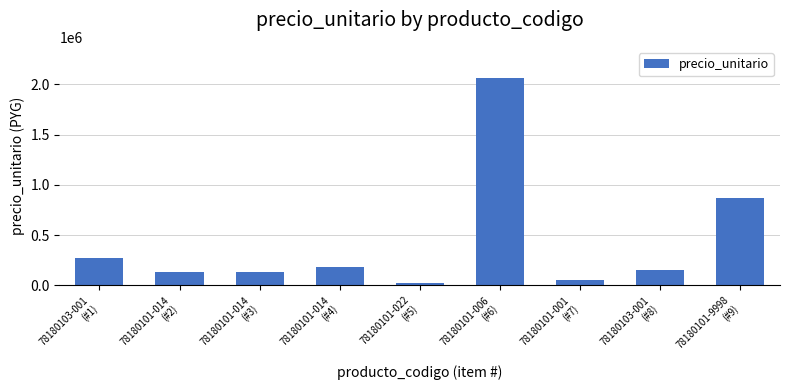

What is the change in value from 78180101-014
(#3) to 78180101-001
(#7)?

-85000